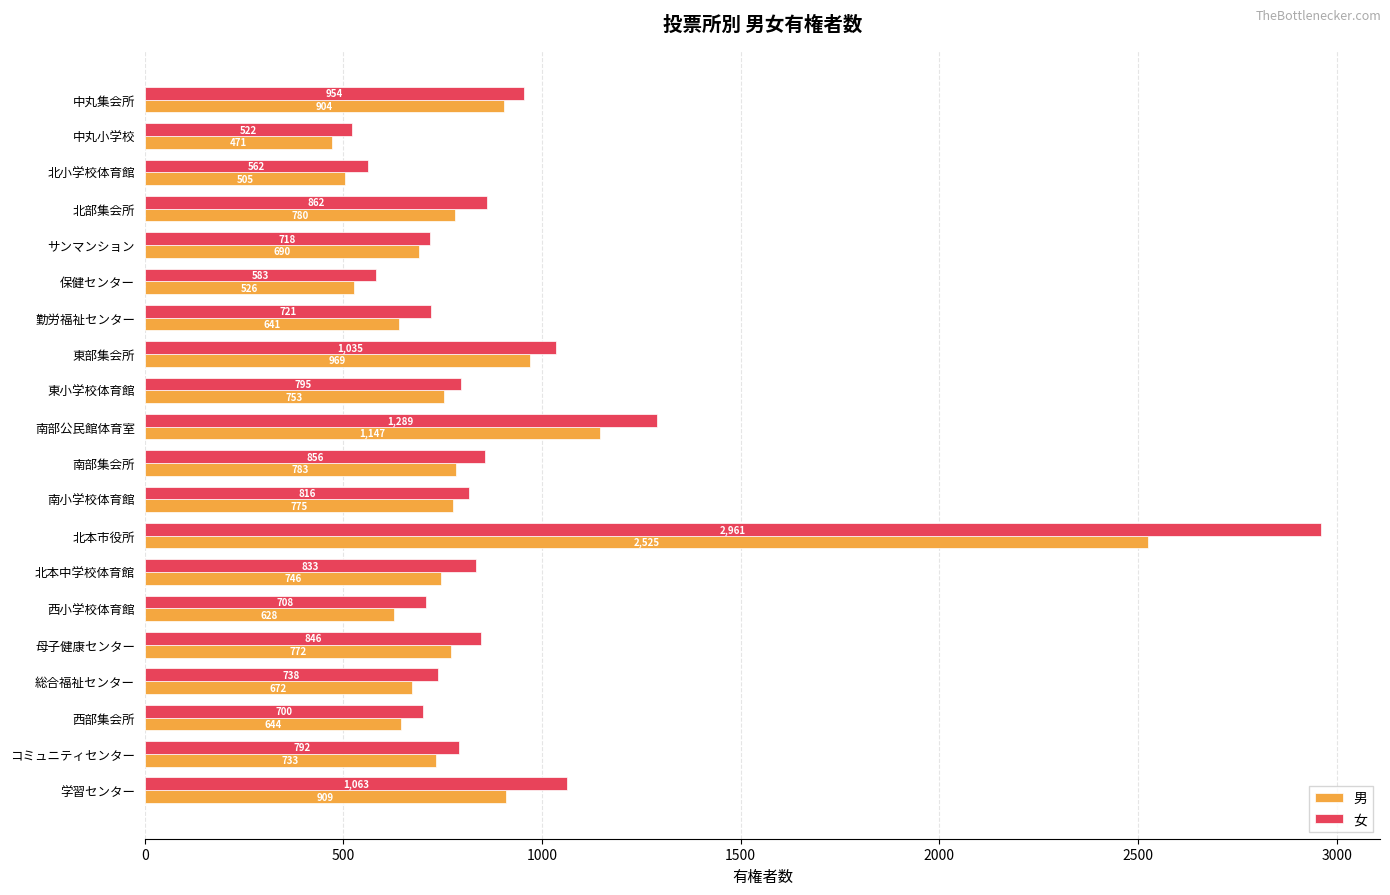

What is the total value across all series at 南小学校体育館?

1591